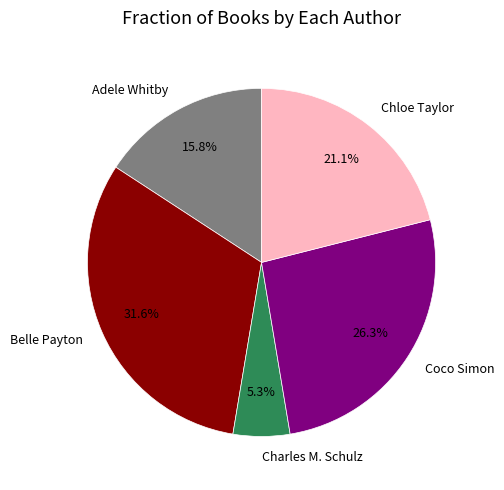

To the nearest percent, what portion does Belle Payton represent?

32%